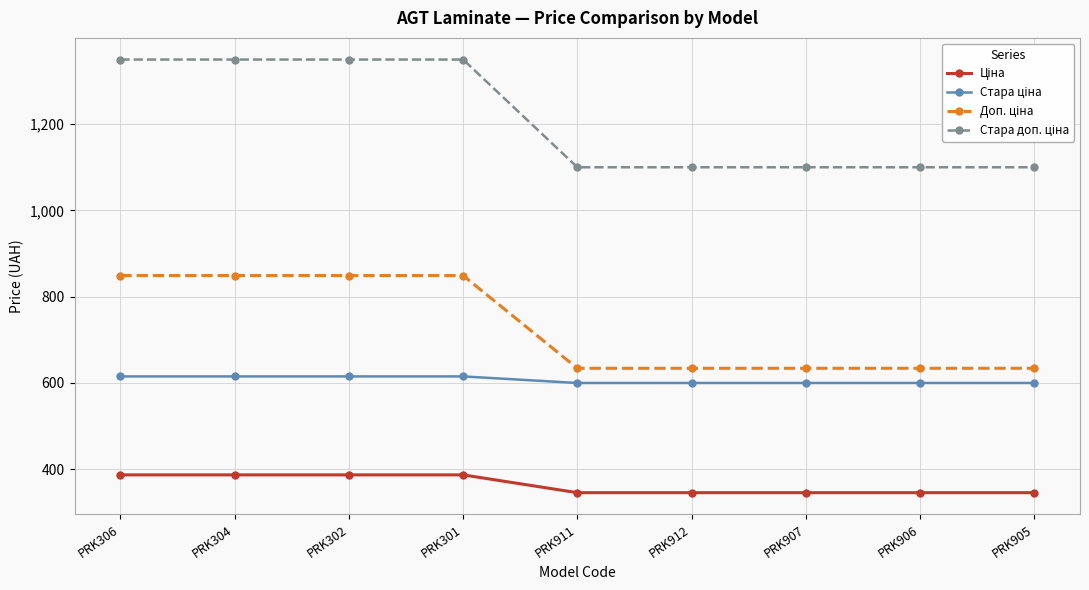

At how many categories does at least one series exceed 1016?

9